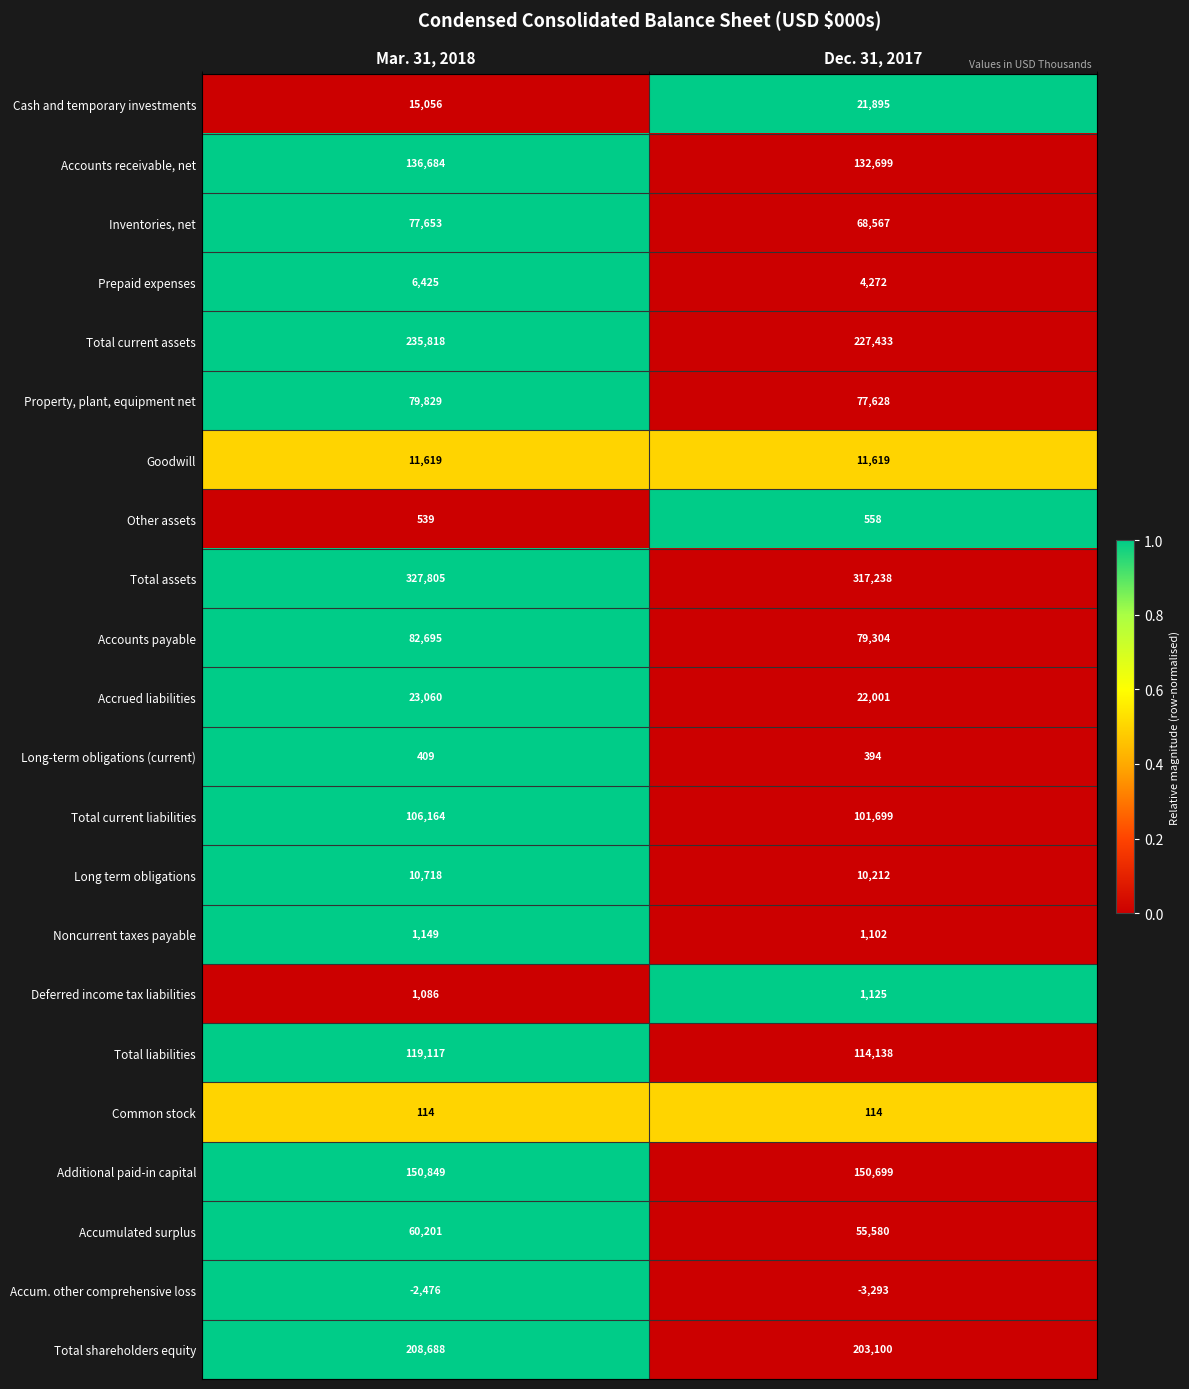

True or false: Accounts receivable, net has a value of 214724 at Mar. 31, 2018.

False